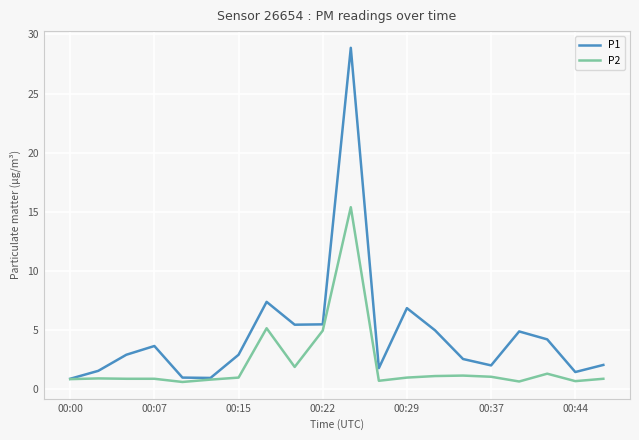

Which series has the largest total across all categories?

P1